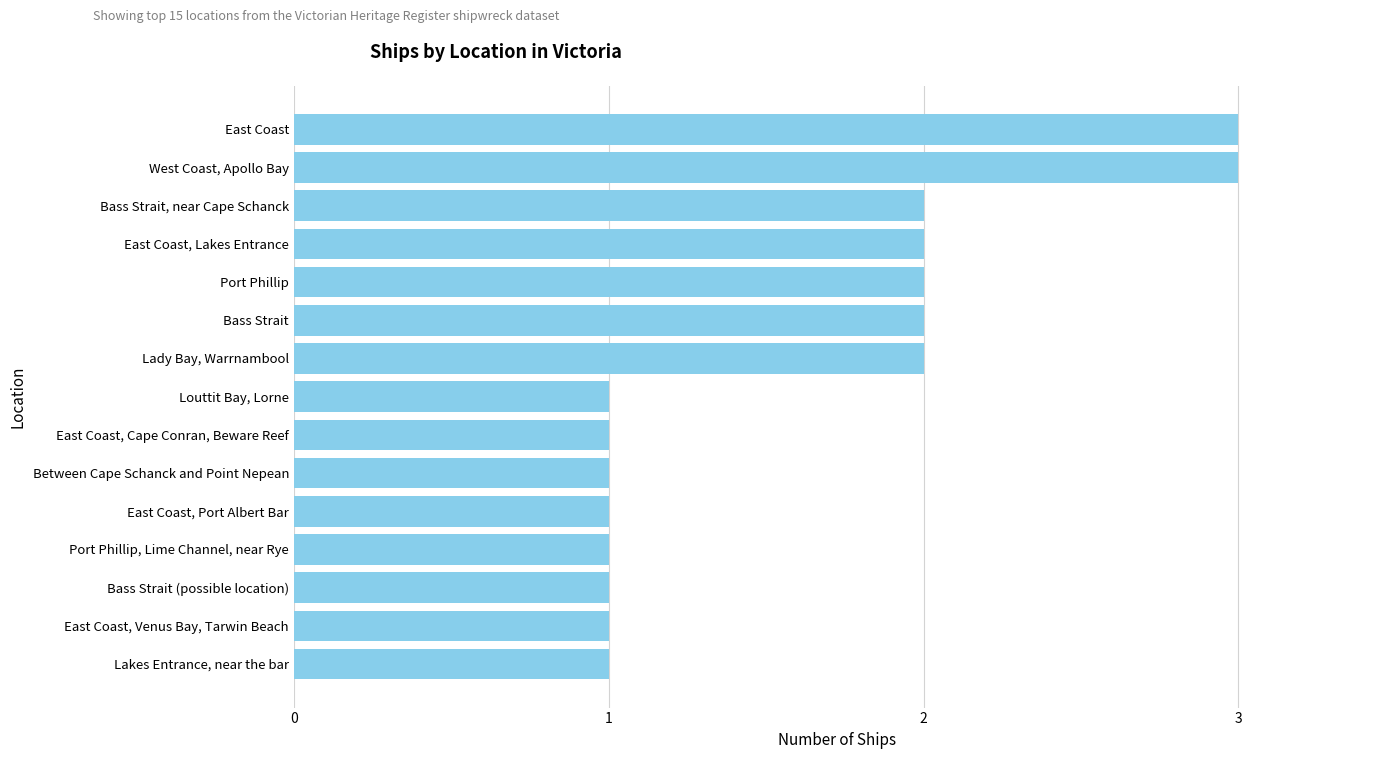

The chart shows a value of 5 at East Coast. True or false?

False